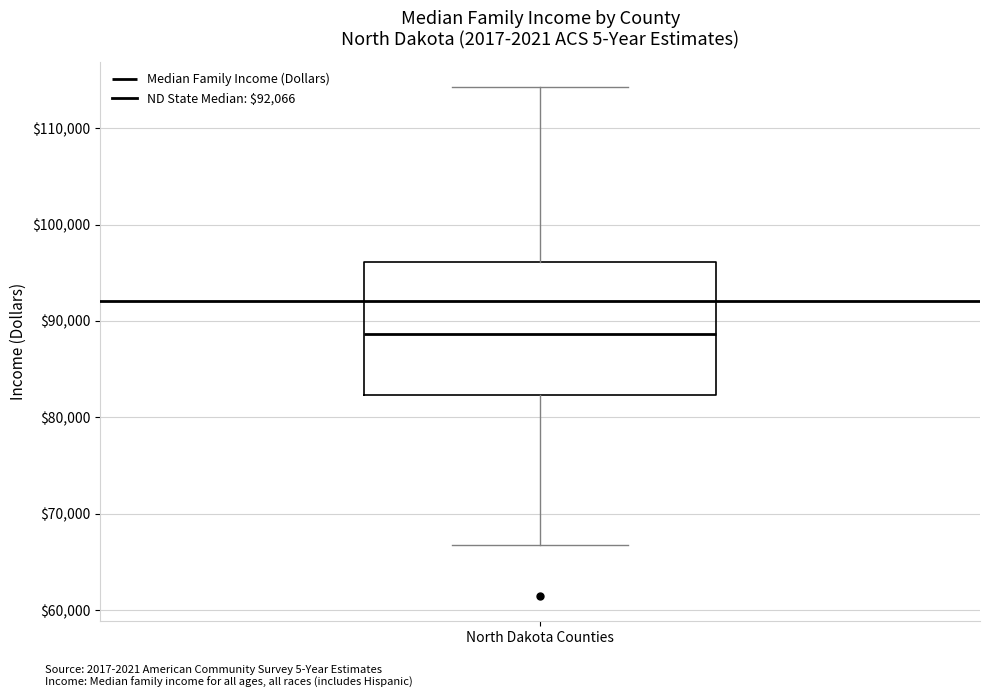

Read this box plot against the y-axis: the position of the median line, the range covered by the box, and the ends of both whiskers. The values are not printed on the chart, so give them approximately, as read against the axis.

median 89000, box 82000 to 96000, whiskers 67000 to 114000